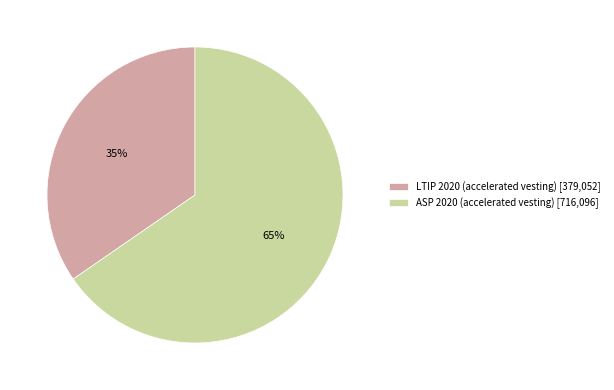

Rank the categories by value from highest to lowest.

ASP 2020 (accelerated vesting), LTIP 2020 (accelerated vesting)